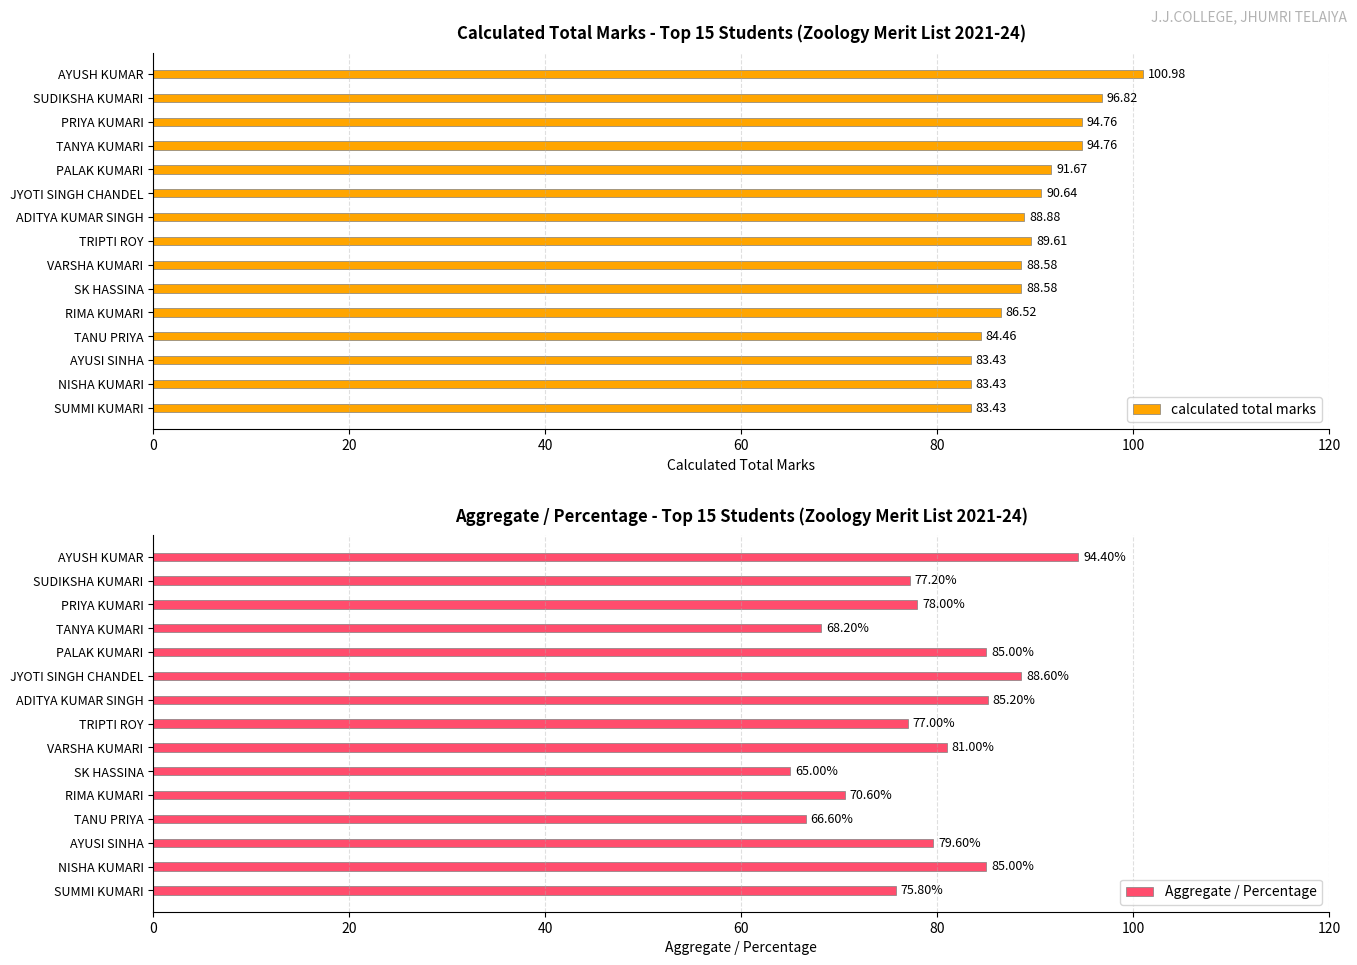

At which label is calculated total marks closest to 92?

PALAK KUMARI